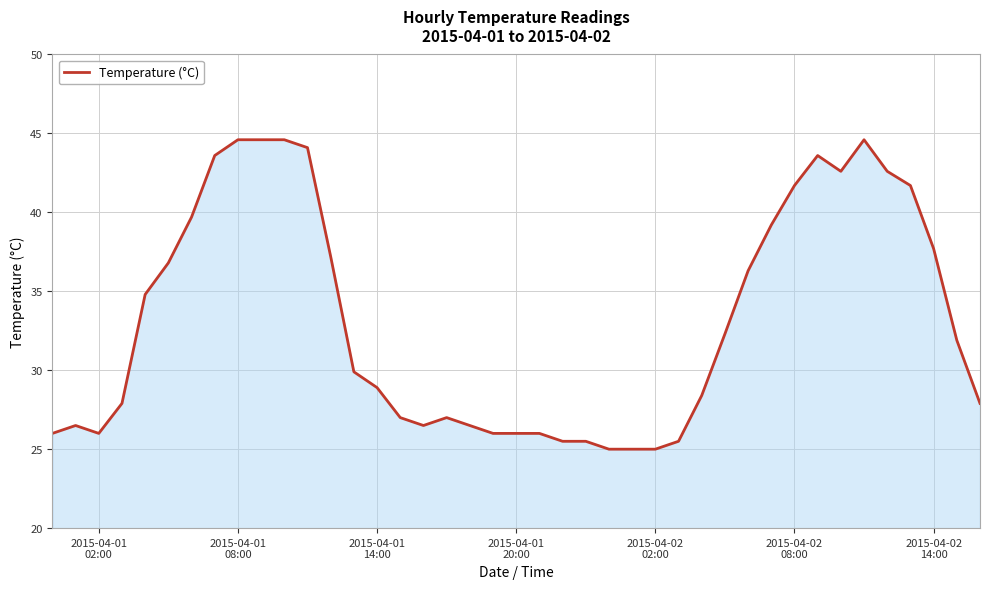

How many series are shown in this chart?

1